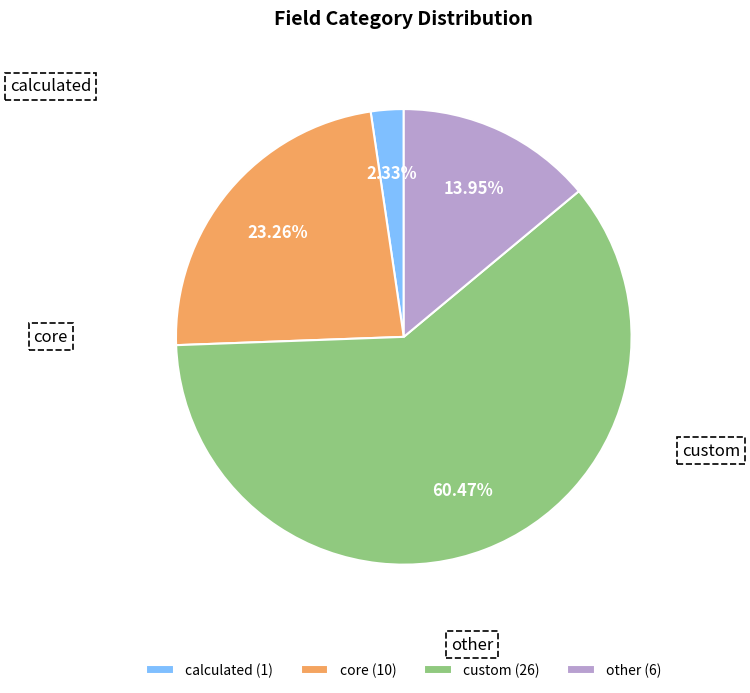

To the nearest percent, what portion does custom represent?

60%